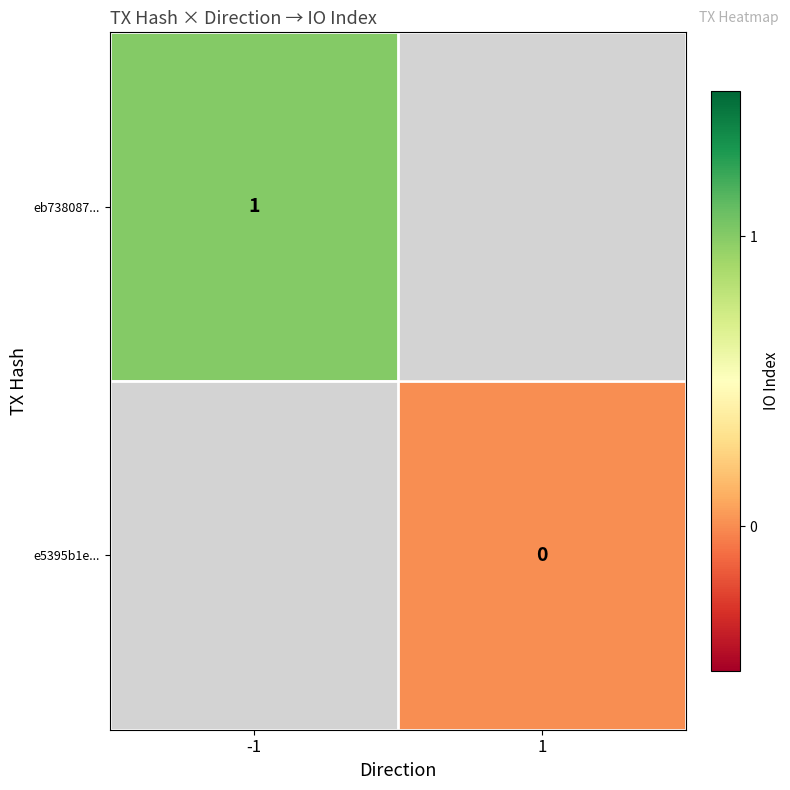

Which label corresponds to the smallest value in the chart?

1